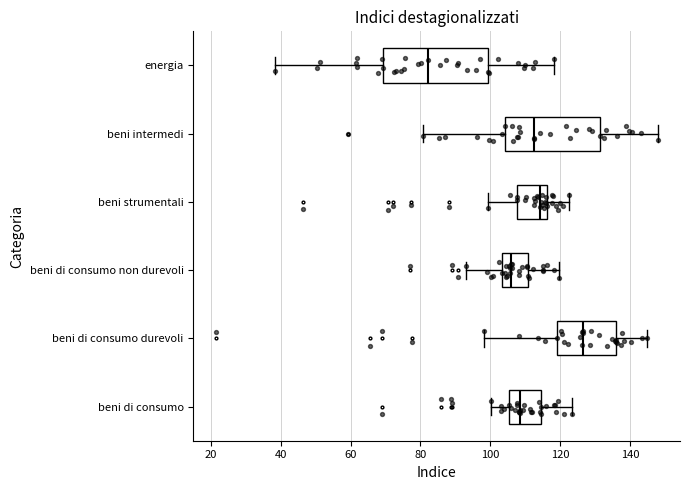

Reading bottom to top, transcribe this box plot: for each box, give where its median line is, the range the box spans, and where its two whiskers end, as read against the x-axis. The values are not printed on the chart, so give them approximately, as read against the axis.

beni di consumo: median 108, box 106 to 114, whiskers 100 to 124
beni di consumo durevoli: median 126, box 120 to 136, whiskers 98 to 144
beni di consumo non durevoli: median 106, box 104 to 110, whiskers 94 to 120
beni strumentali: median 114, box 108 to 116, whiskers 100 to 122
beni intermedi: median 112, box 104 to 132, whiskers 80 to 148
energia: median 82, box 70 to 100, whiskers 38 to 118